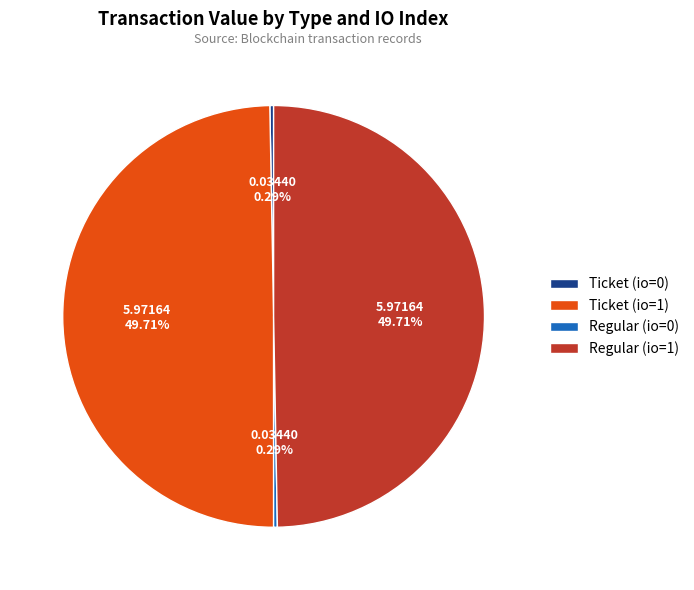

Between Ticket (io=0) and Regular (io=1), which is larger?

Regular (io=1)